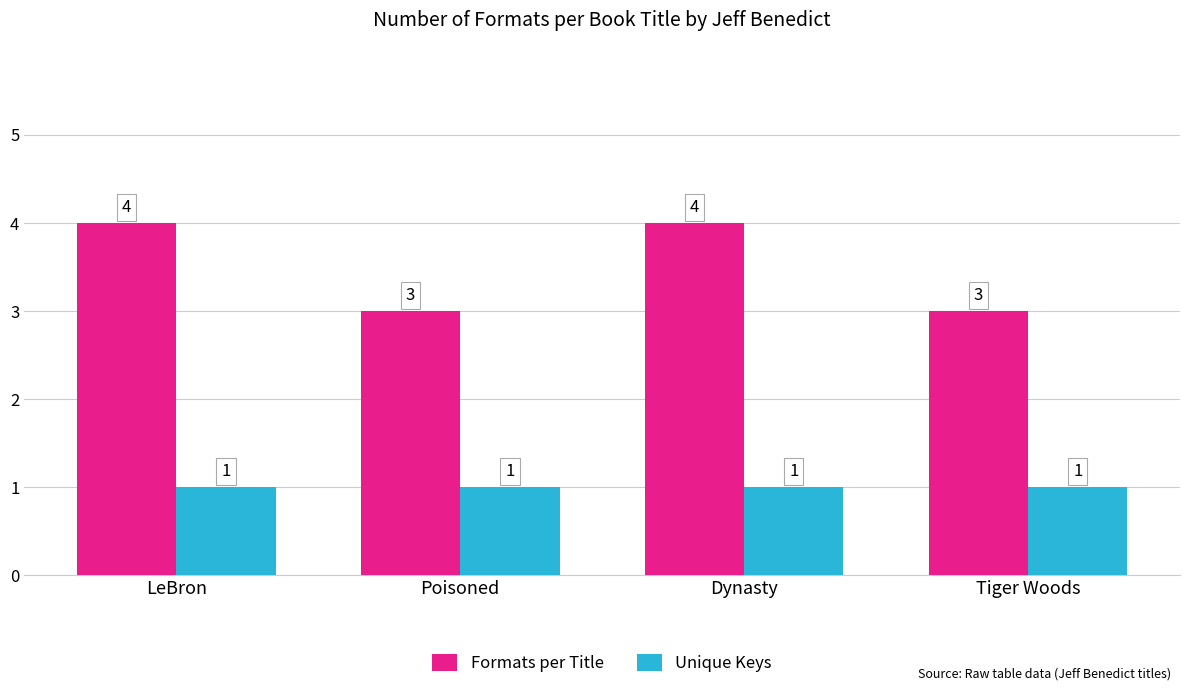

How many categories are shown in the chart?

4